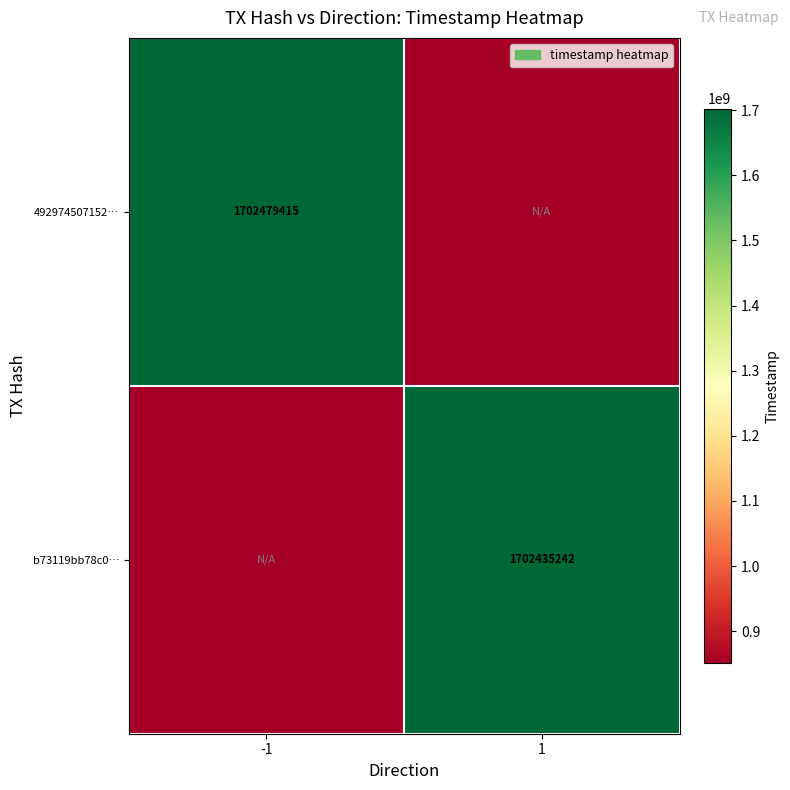

Is the value of 492974507152… at -1 greater than the value of b73119bb78c0… at 1?

Yes